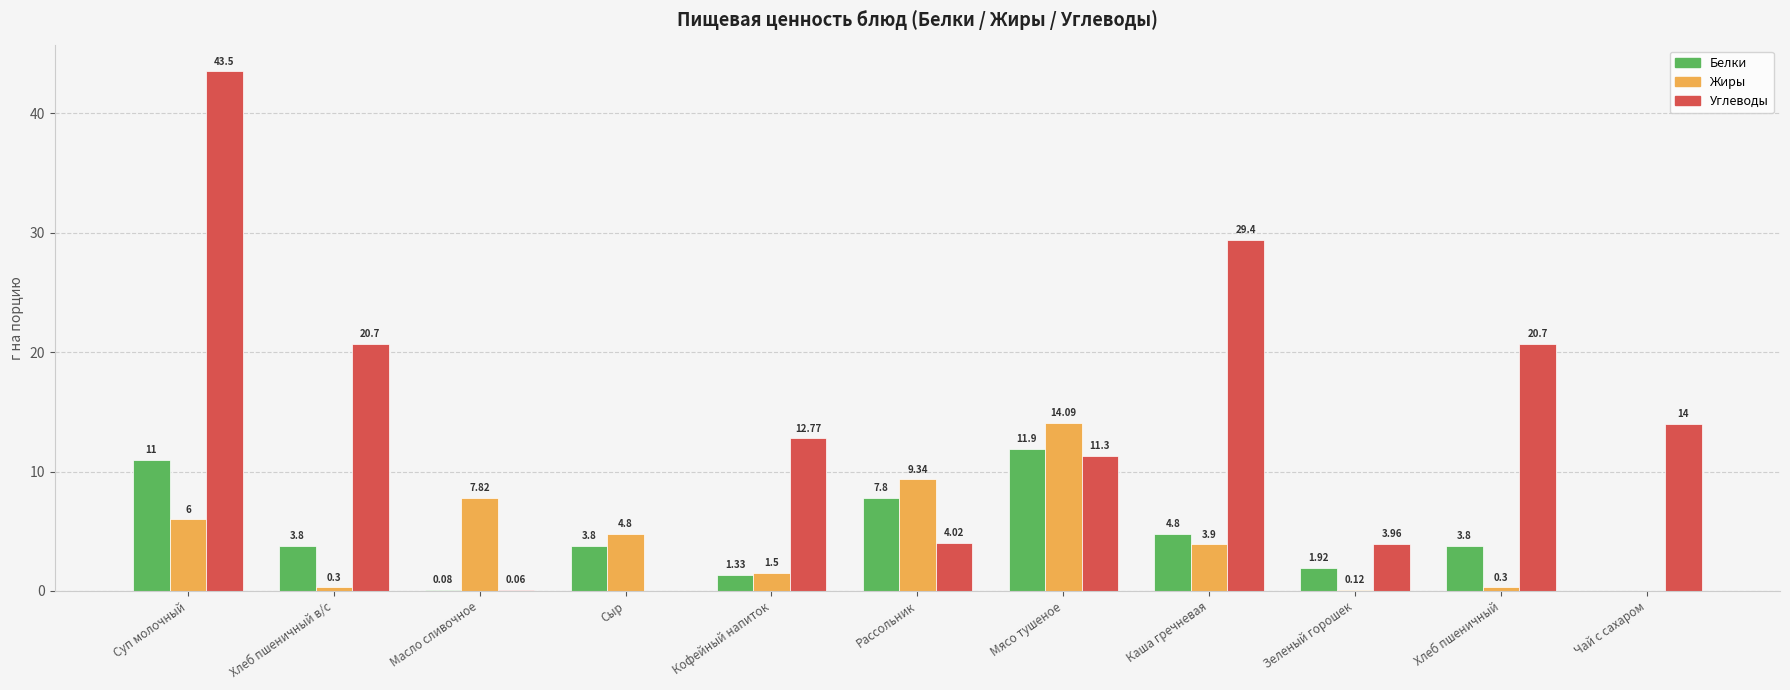

Count the number of data series in this chart.

3